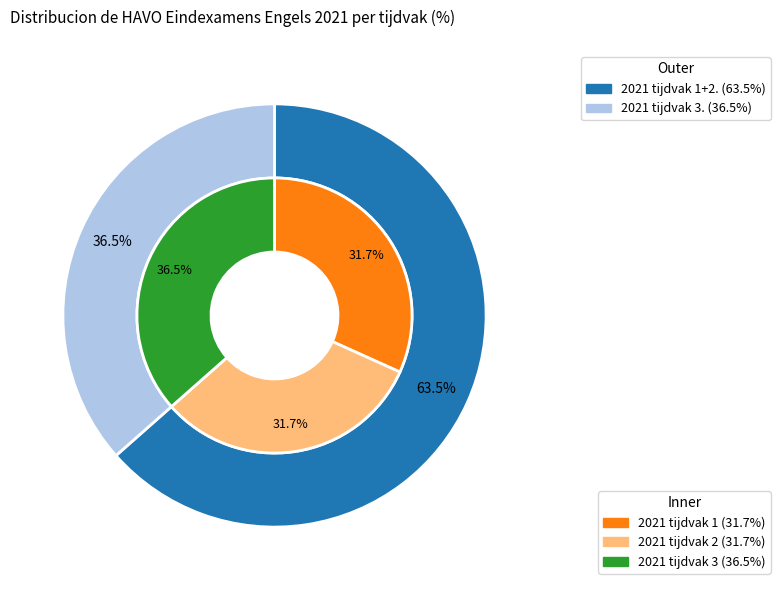

To the nearest percent, what is the average slice percentage?

33%